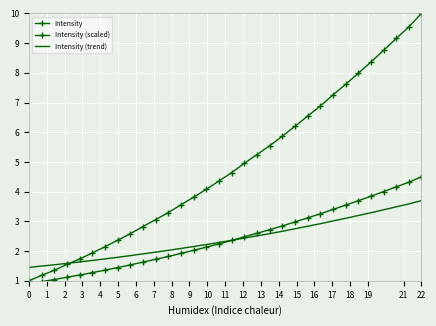

Rank the series at 1 from lowest to highest value.

Intensity (scaled), Intensity, Intensity (trend)